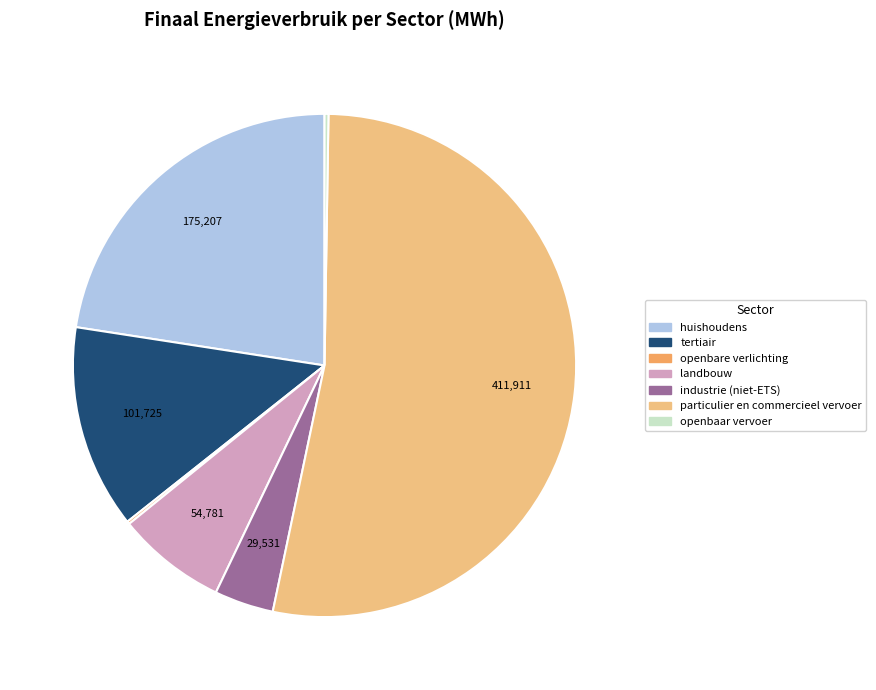

Which slice represents more than half of the pie?

particulier en commercieel vervoer